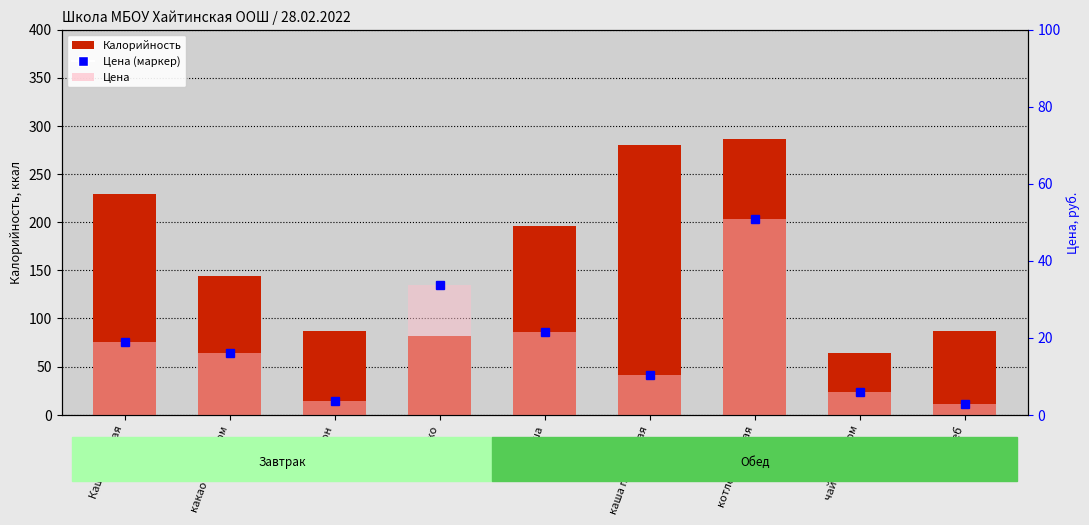

List the series in order of their peak value, highest first.

Калорийность, Цена (маркер), Цена